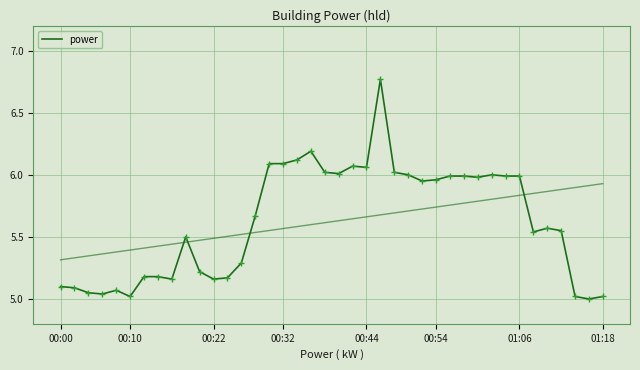

What is the smallest value displayed?

5.0